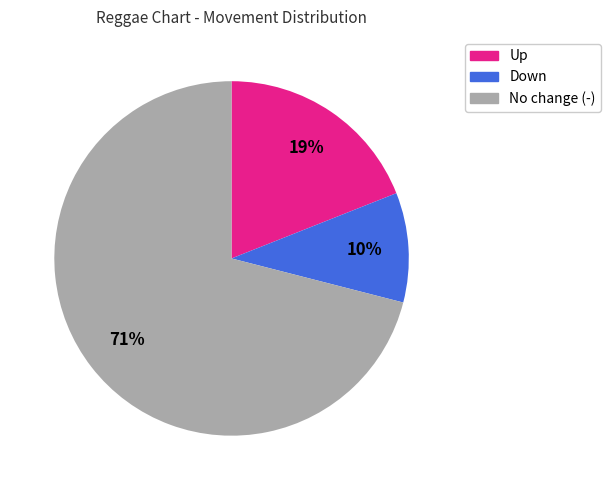

Count the number of slices in the pie.

3